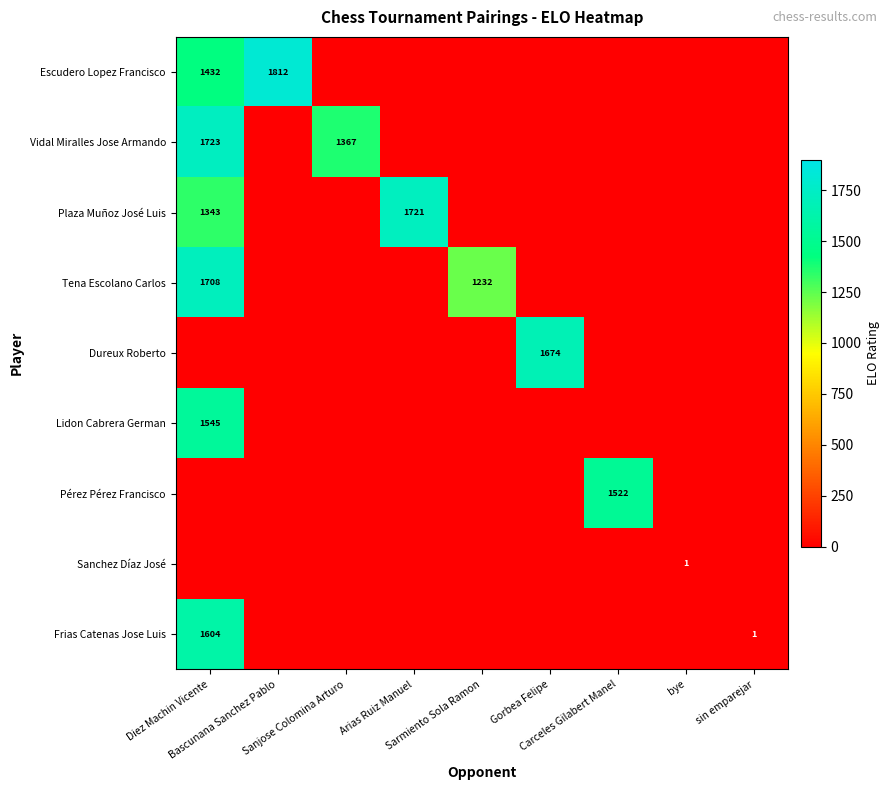

Is it true that Vidal Miralles Jose Armando equals 0 at bye?

True